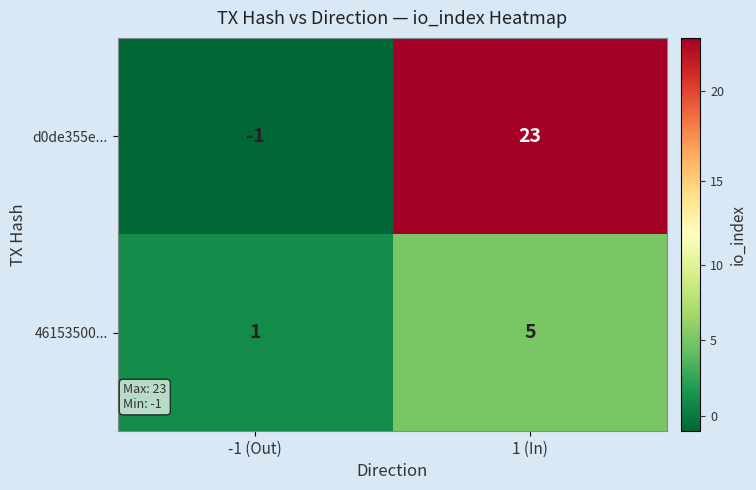

What value does the d0de355e... series have at 1 (In), to the nearest 5?

25